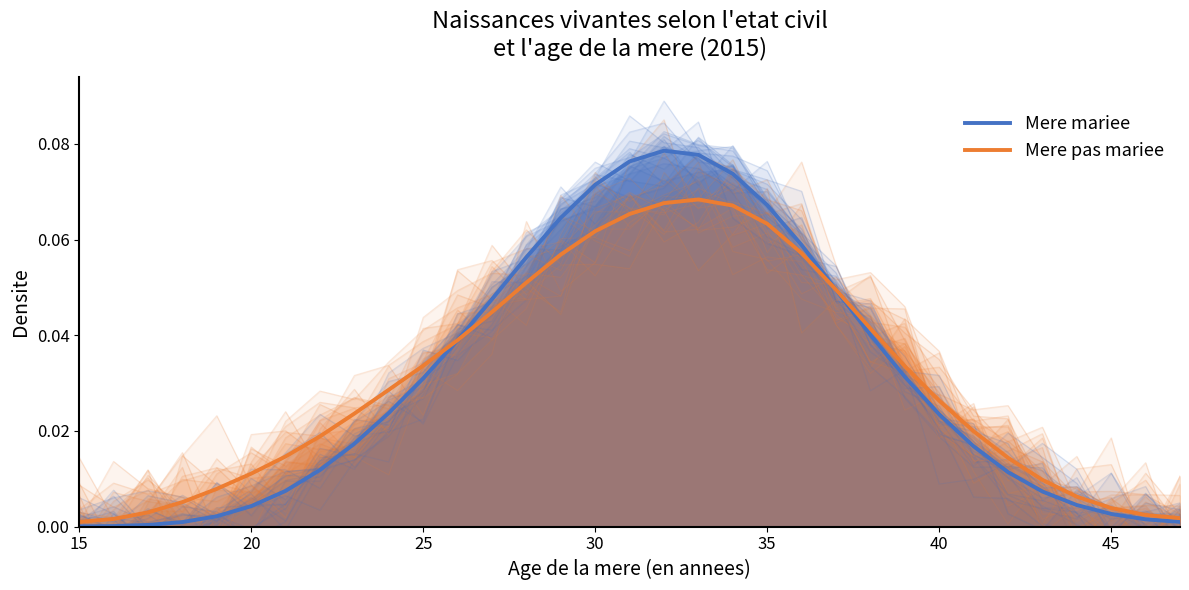

True or false: Mere mariee and Mere pas mariee intersect in this chart.

True